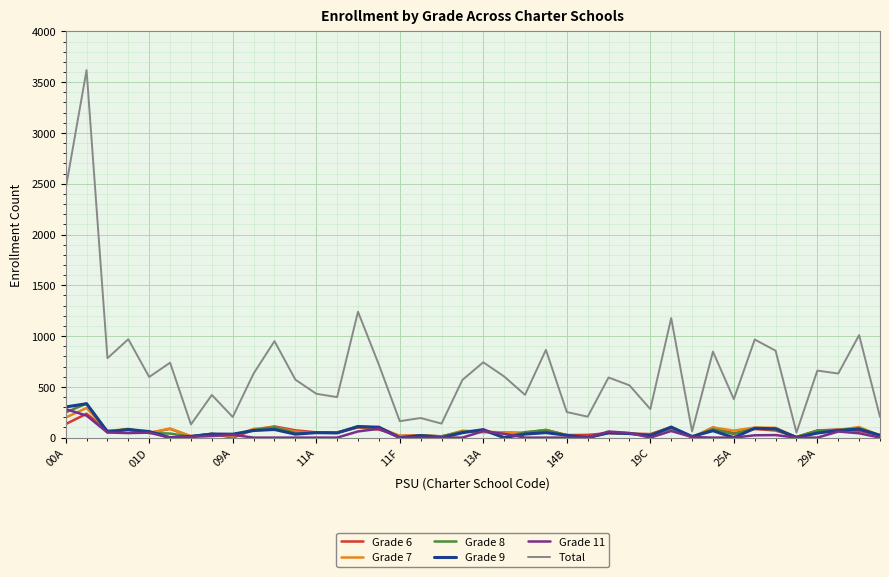

Which series has the largest range (max minus min)?

Total